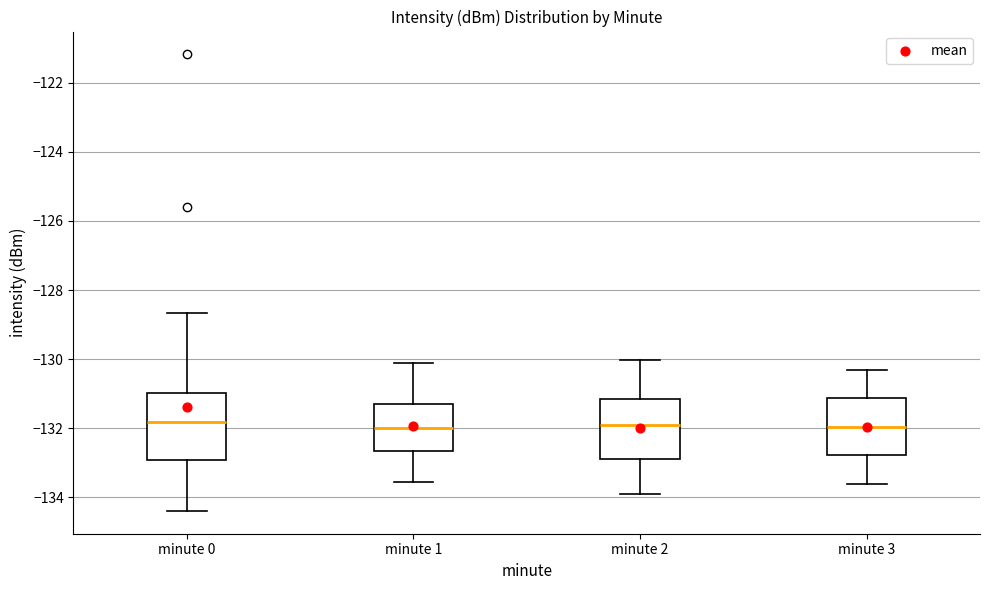

Where is the lower edge of the box for minute 2 on the y-axis? The values are not printed on the chart, so give them approximately, as read against the axis.

-132.8